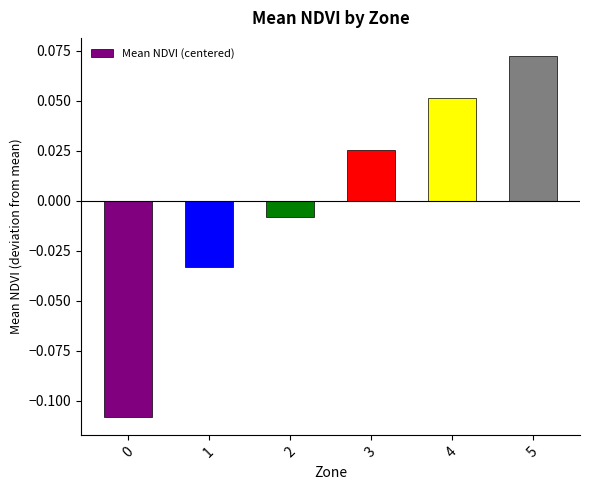

How many data points are above 0?

3